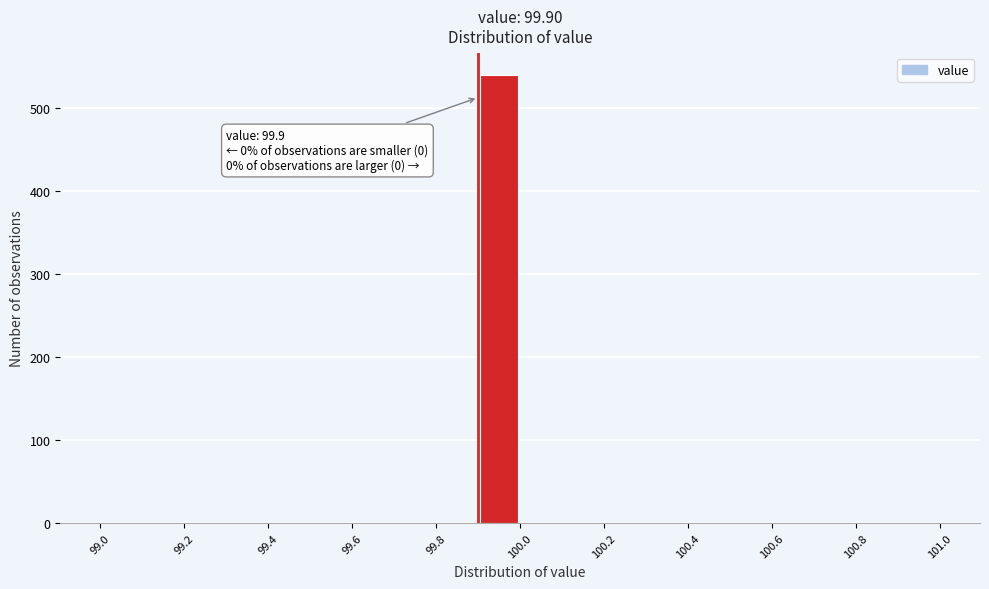

Over which range of the x-axis is the bar tallest?

99.9 to 100.0